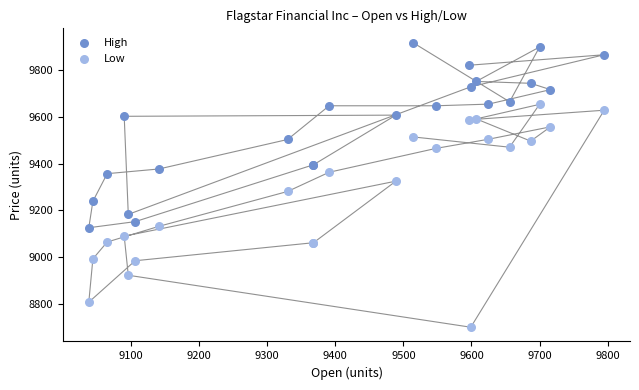

What is the X range (max minus min) for the scatter plot?

757